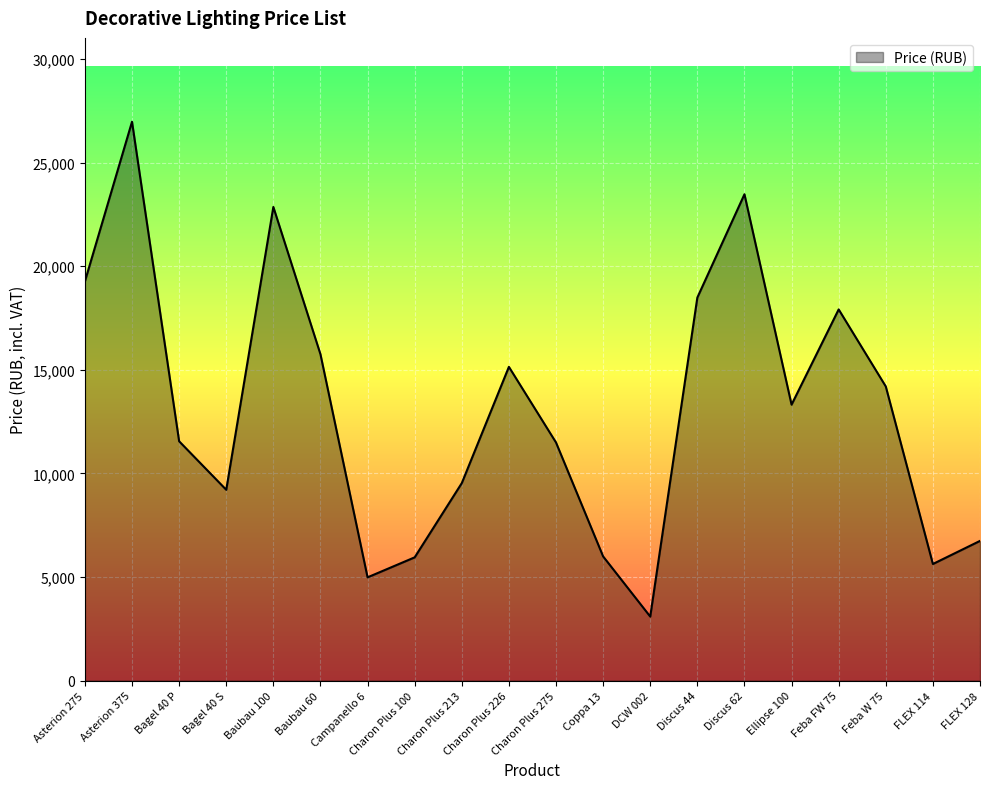

At which label is the value closest to 15029?

Charon Plus 226